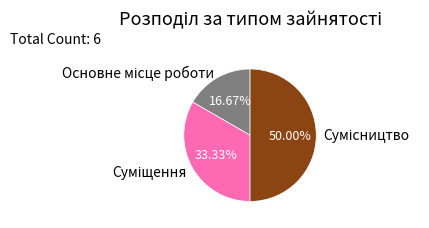

What is the total percentage of Основне місце роботи and Суміщення?

50.0%